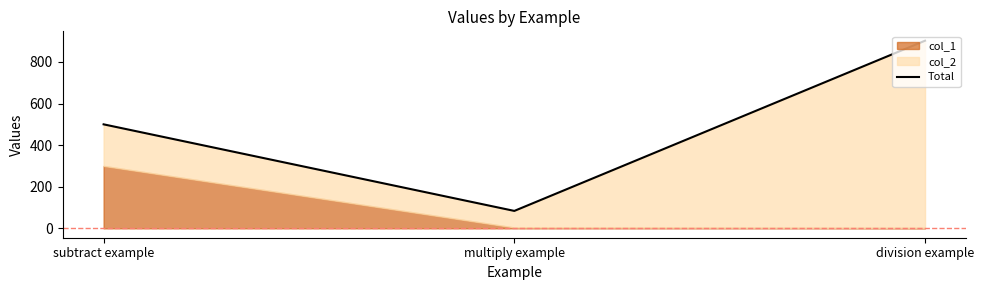

What is the smallest value displayed?

83.8